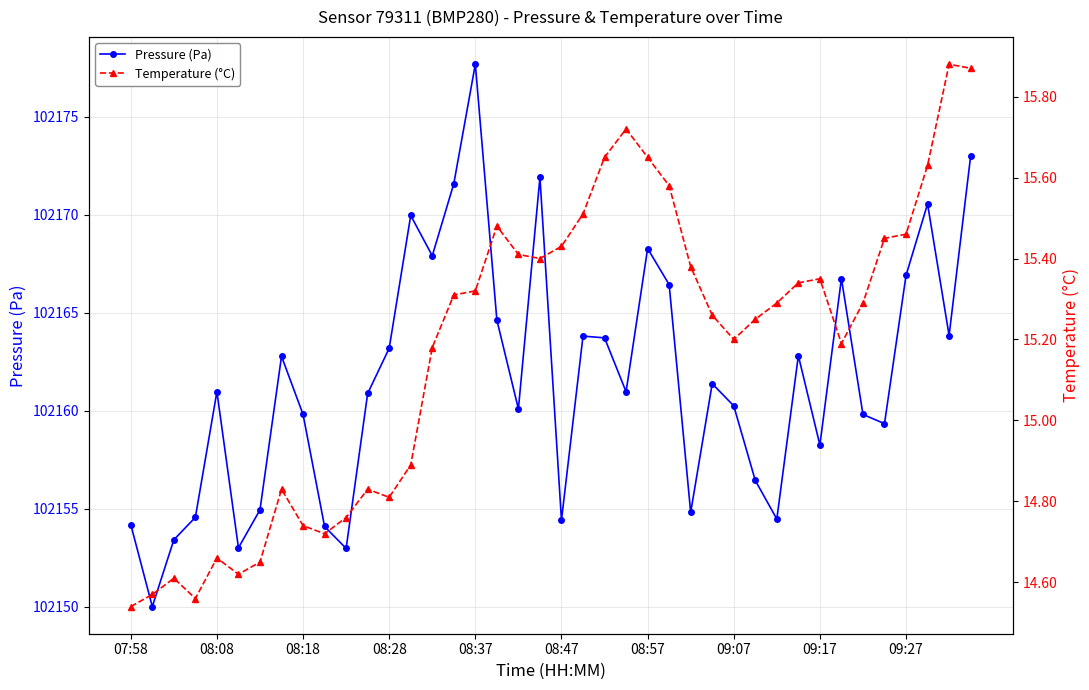

How many data points in Pressure (Pa) are above 102160?

24